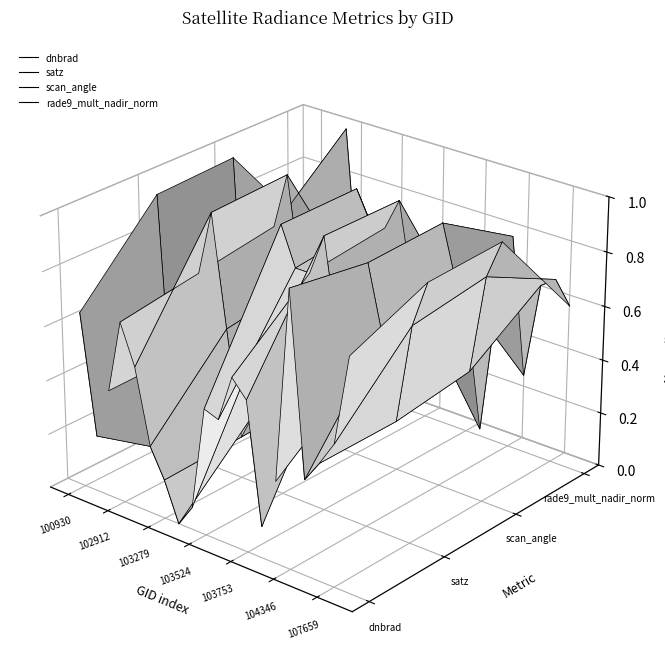

True or false: rade9_mult_nadir_norm has a value of 0.0 at 17.

False